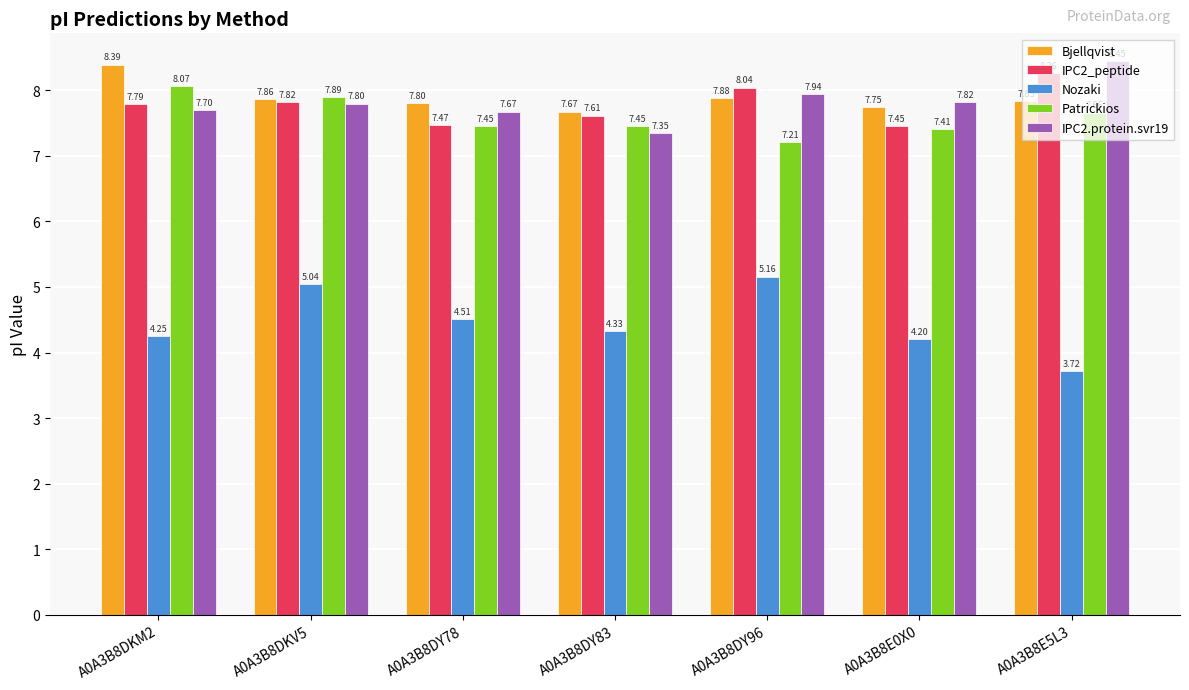

At which category is the sum across all series the highest?

A0A3B8DKV5